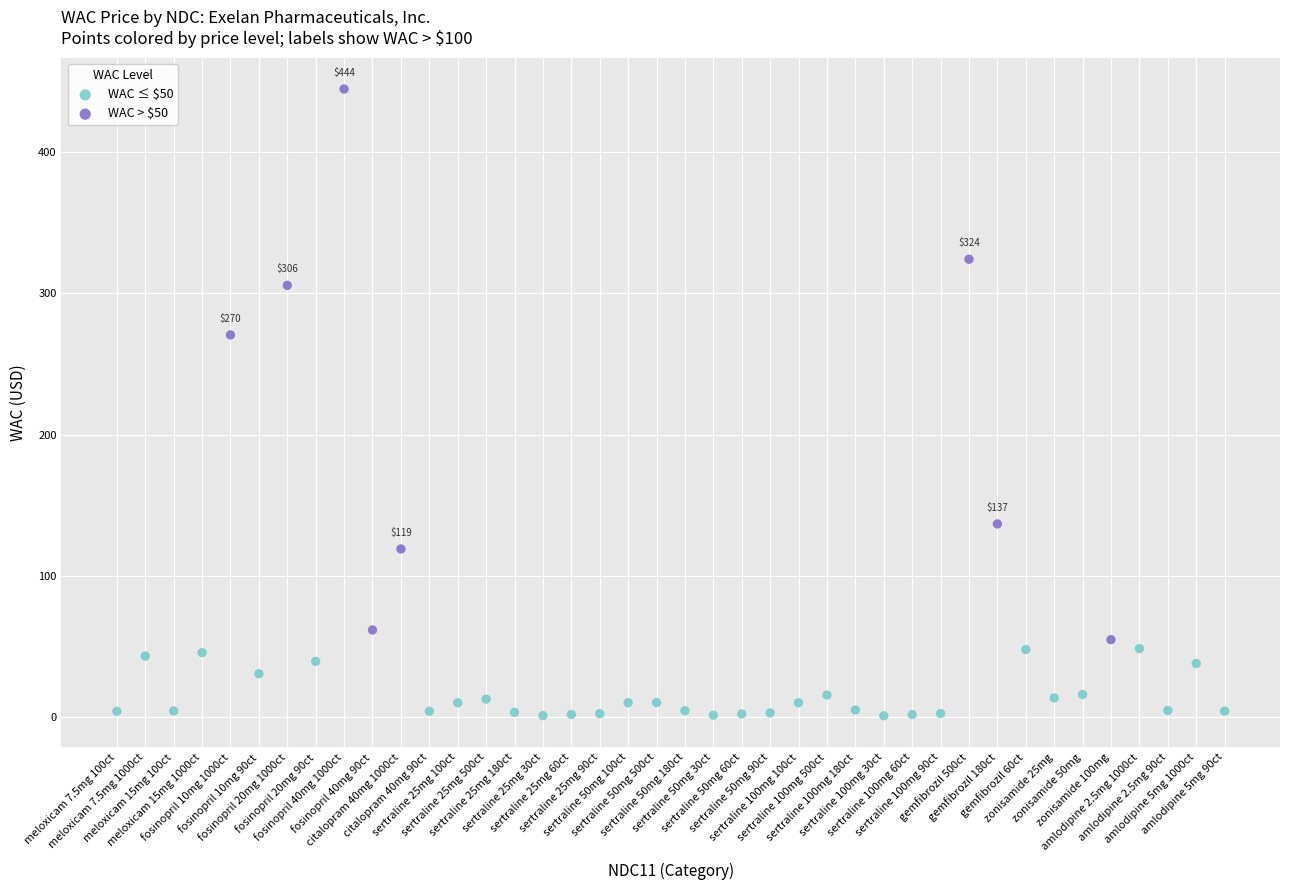

Which series has the widest spread of Y values?

WAC > $50